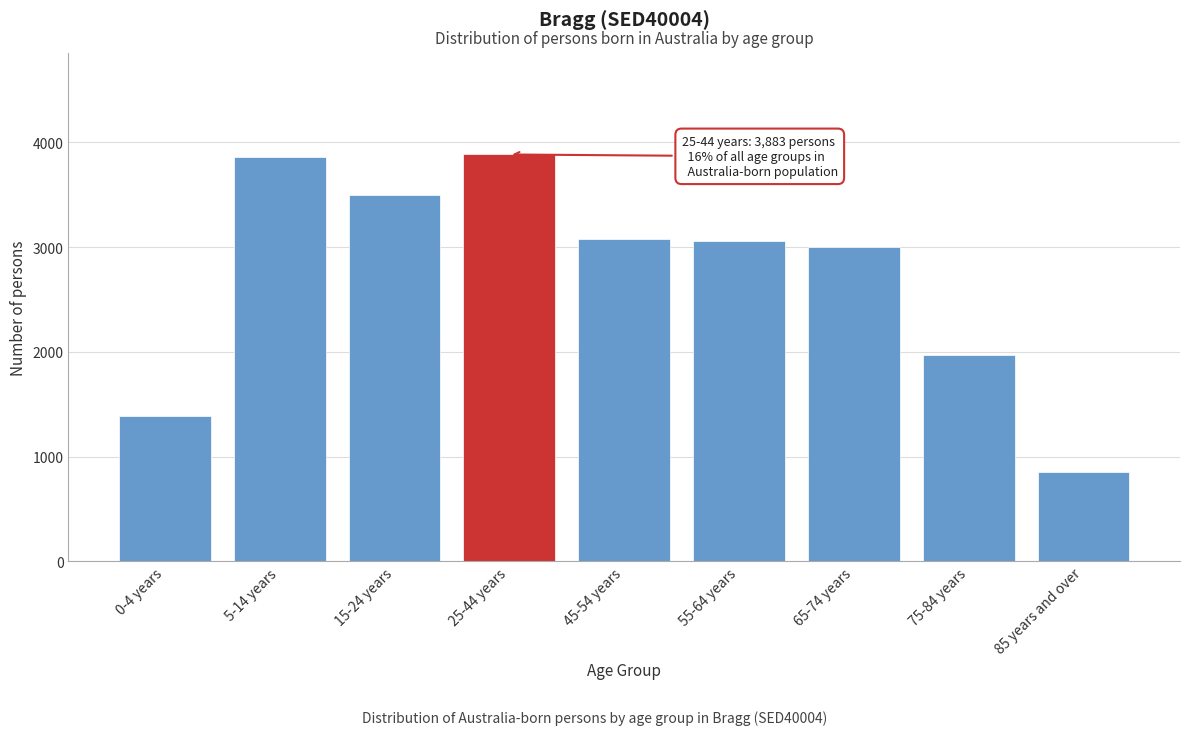

What is the difference between the values at 5-14 years and 65-74 years?

860